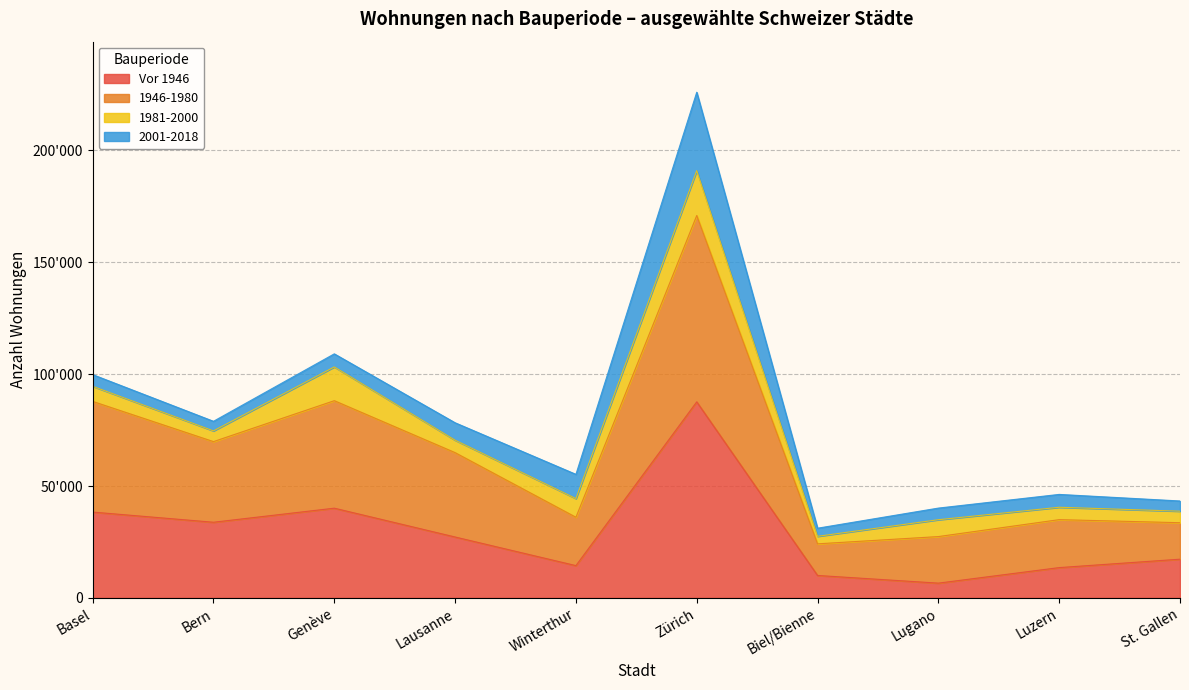

What is the maximum value for Wohnungen Total?

225943